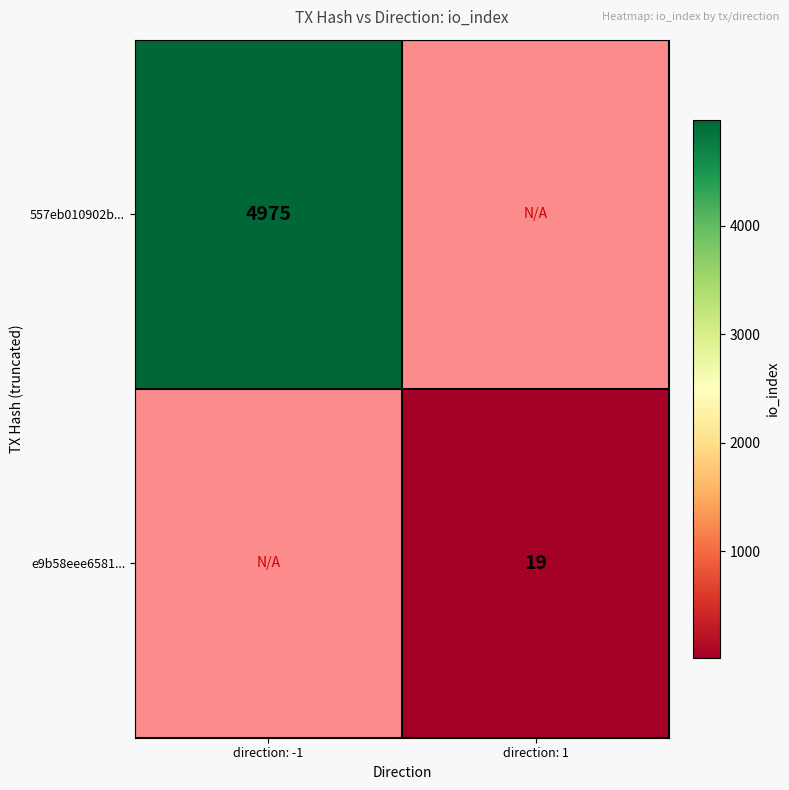

Is it true that e9b58eee6581... equals 19 at direction: 1?

True